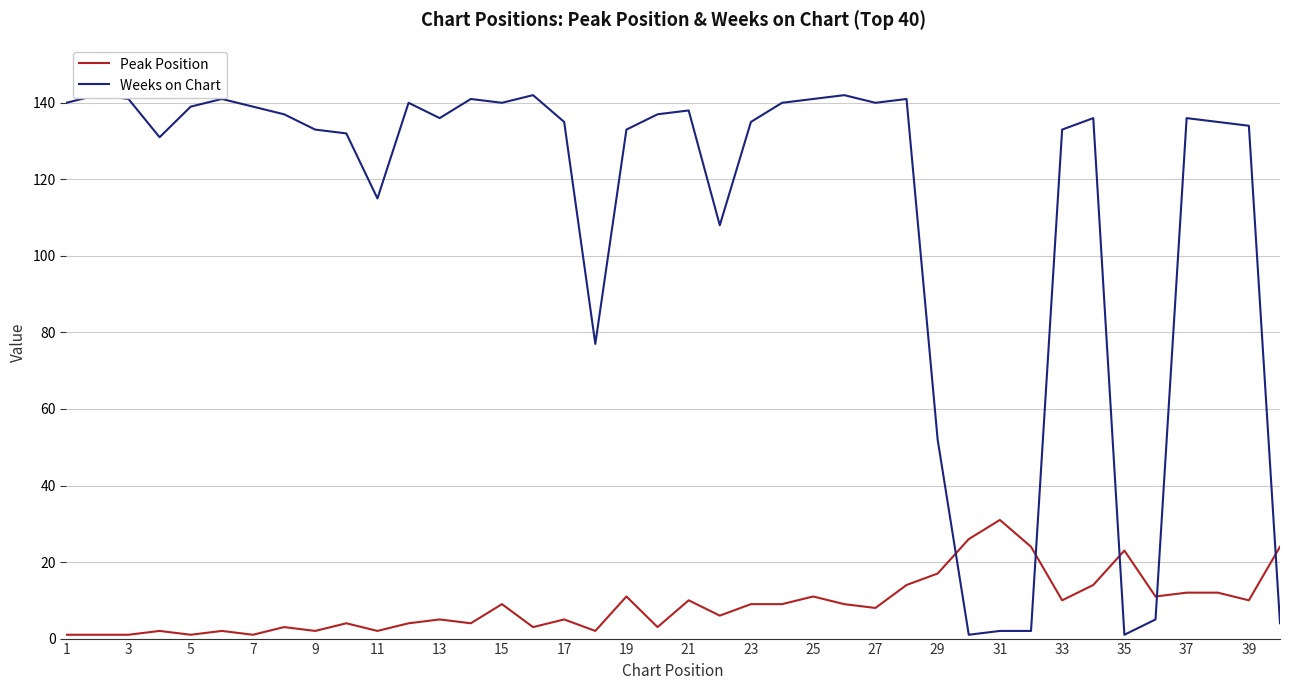

Reading right to left, extract all data points from this chart.

Peak Position: 24	10	12	12	11	23	14	10	24	31	26	17	14	8	9	11	9	9	6	10	3	11	2	5	3	9	4	5	4	2	4	2	3	1	2	1	2	1	1	1
Weeks on Chart: 4	134	135	136	5	1	136	133	2	2	1	52	141	140	142	141	140	135	108	138	137	133	77	135	142	140	141	136	140	115	132	133	137	139	141	139	131	141	142	140